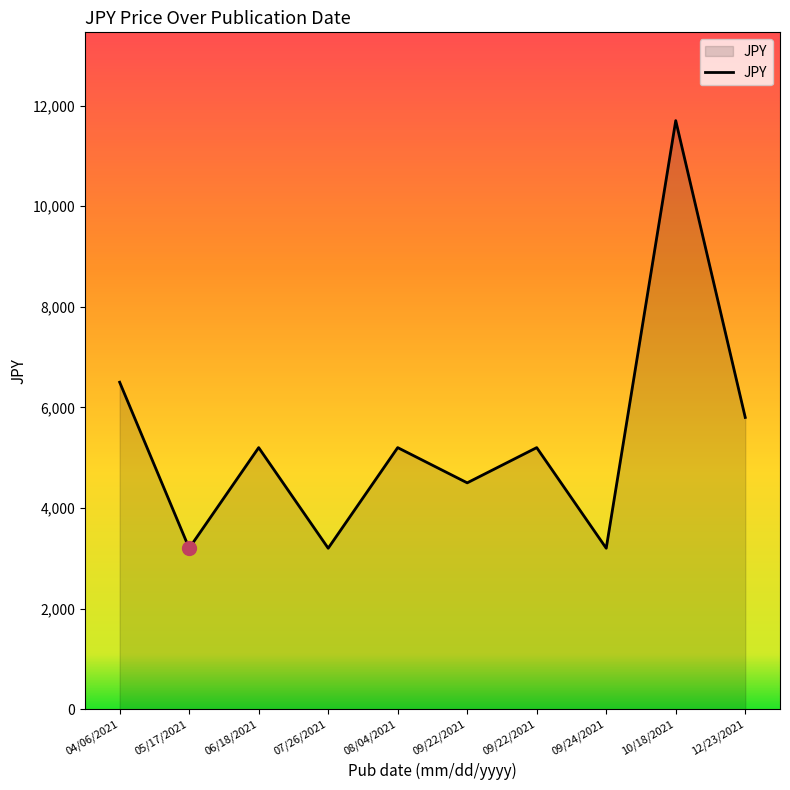

What is the smallest value displayed?

3200